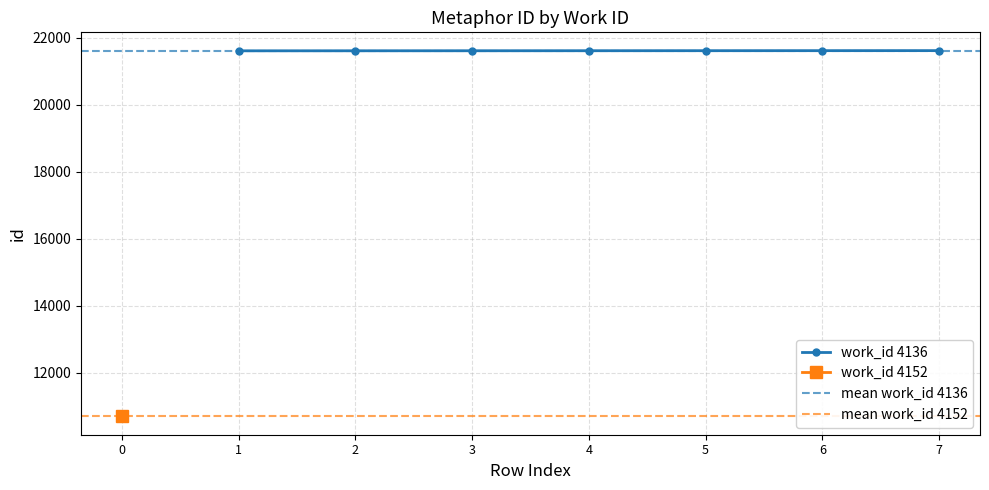

What is the value of the work_id 4136 point at the 4th from the left?

21617